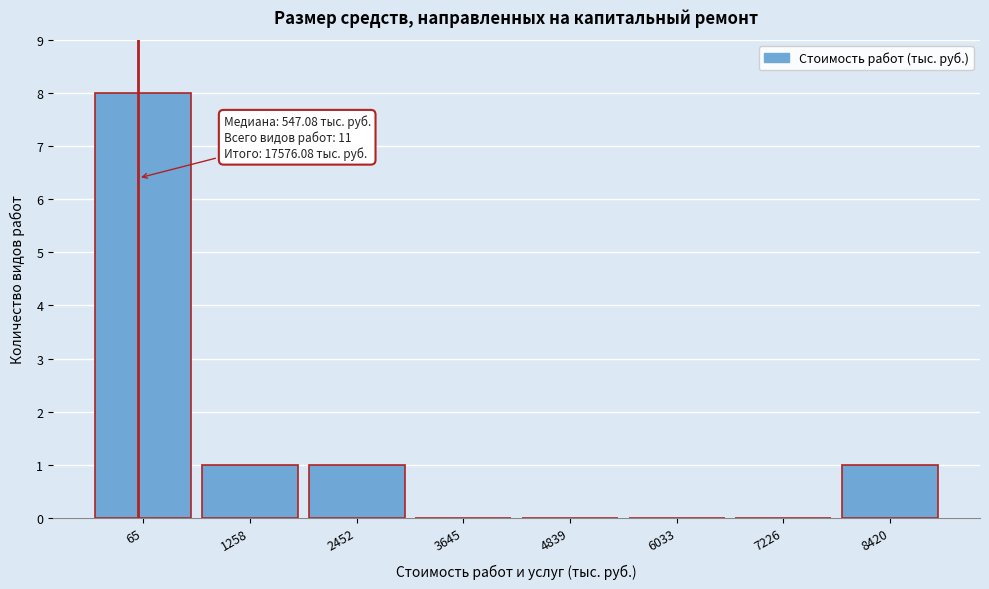

Reading left to right, extract all data points from this chart.

65=8	1258=1	2452=1	3645=0	4839=0	6033=0	7226=0	8420=1